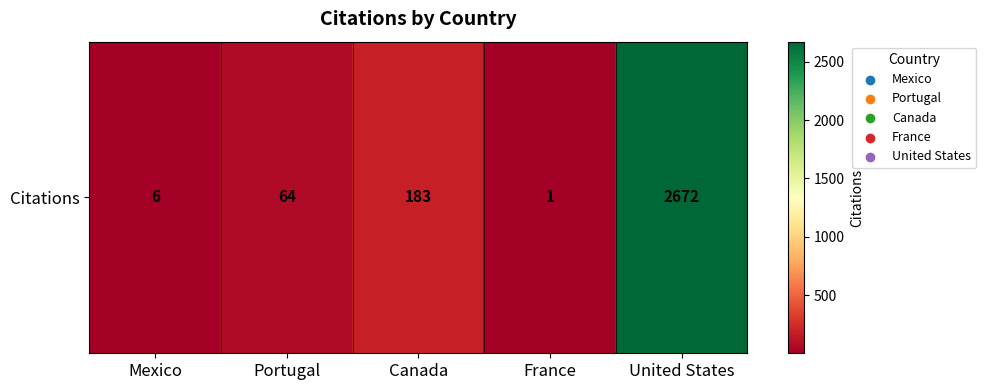

At which category does the chart reach its minimum across all series?

France